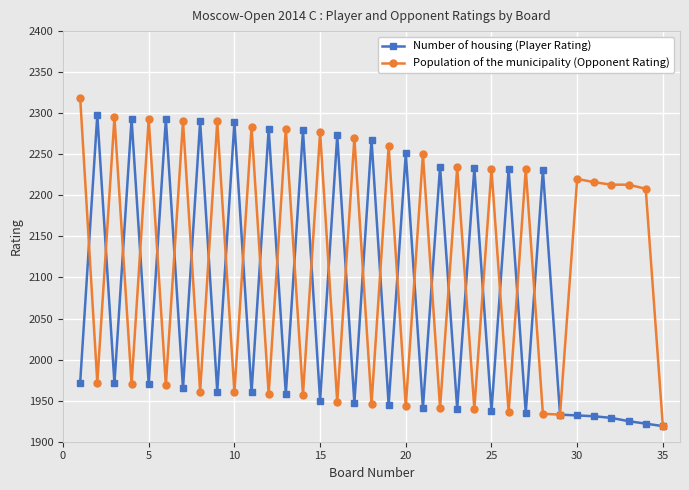

What is the minimum value shown in the chart?

1919